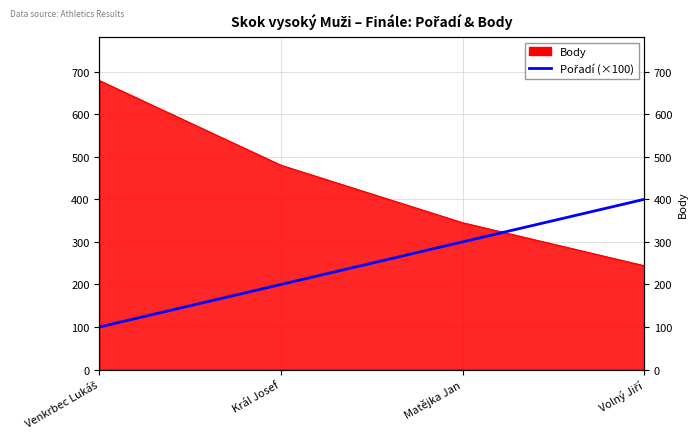

At which category does the chart reach its minimum across all series?

Venkrbec Lukáš